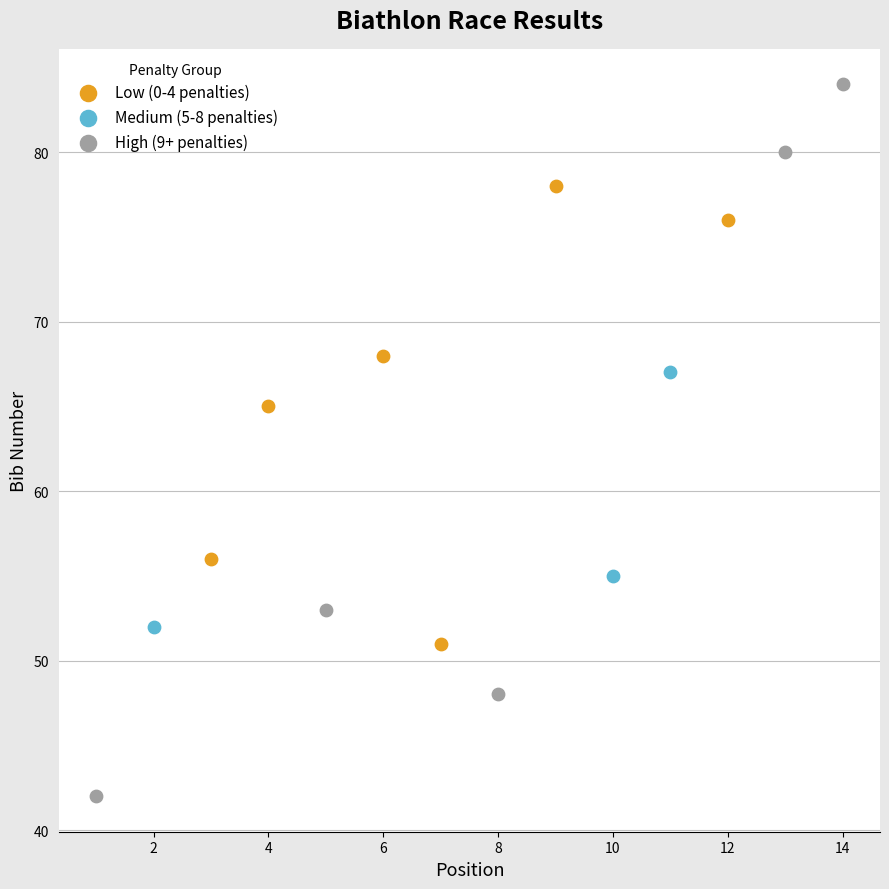

Which series reaches the maximum Y coordinate?

High (9+ penalties)